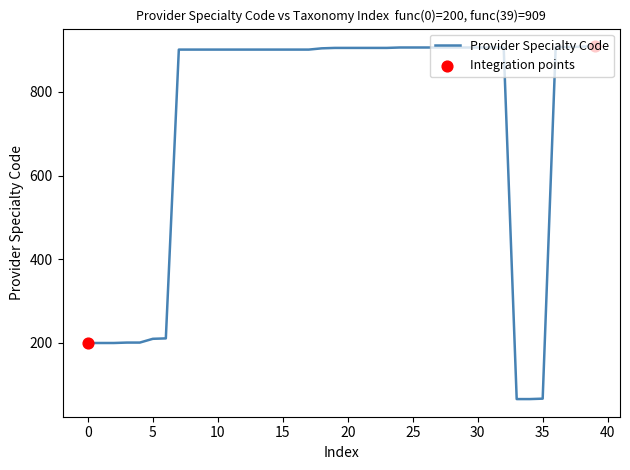

What is the difference between the maximum and minimum values?

843